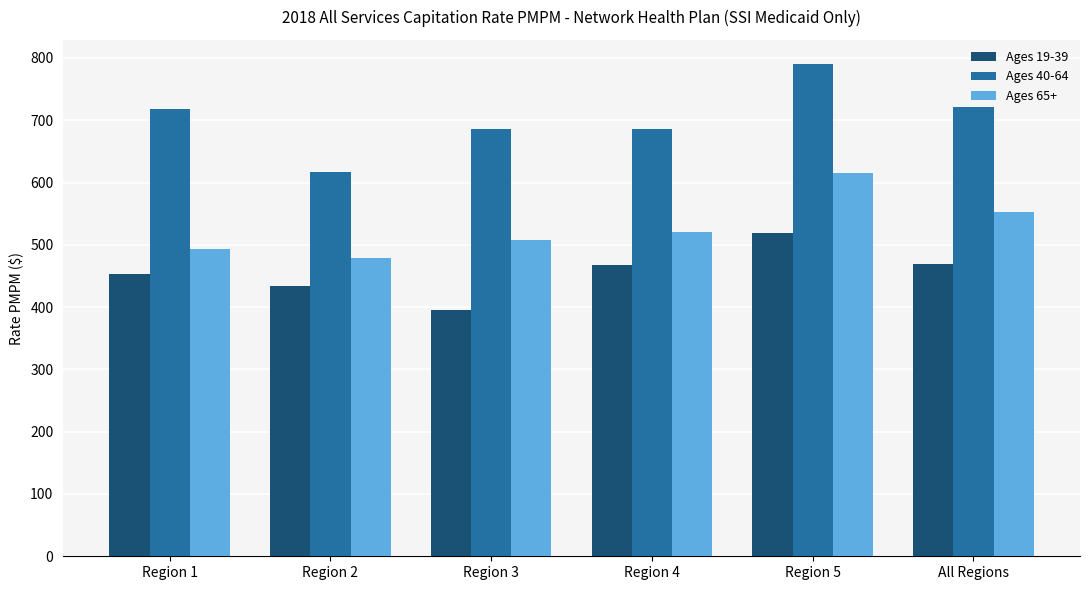

What is the difference between the maximum and minimum values in the Ages 19-39 series?

123.7